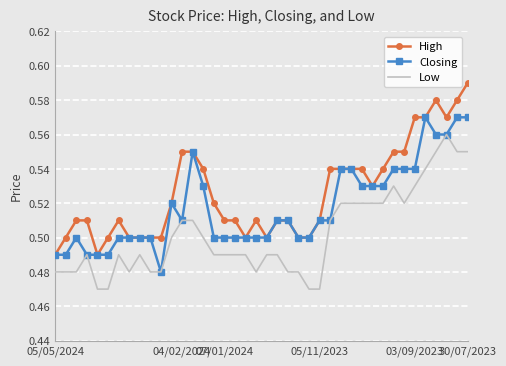

True or false: High and Low cross at least once.

False